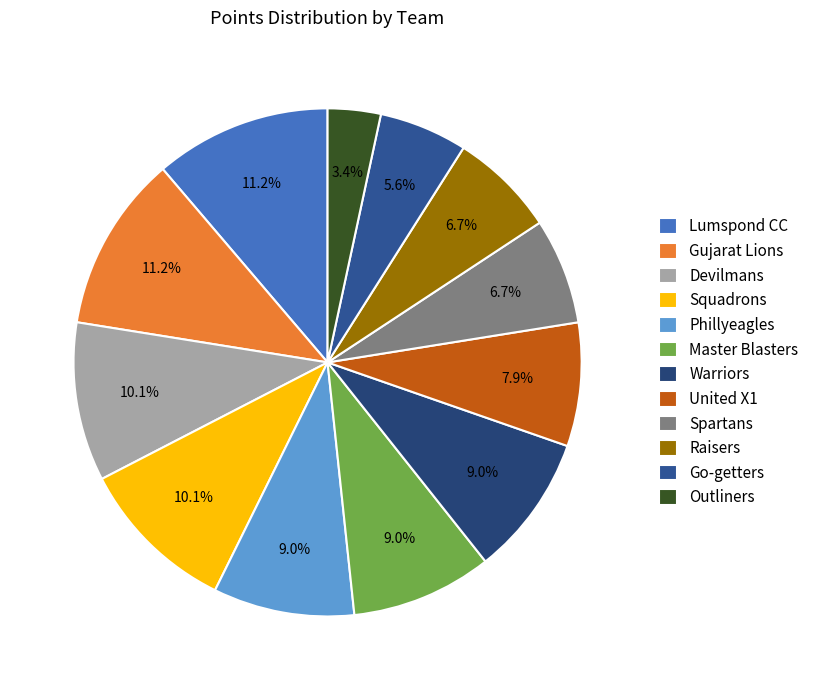

Count the number of slices in the pie.

12